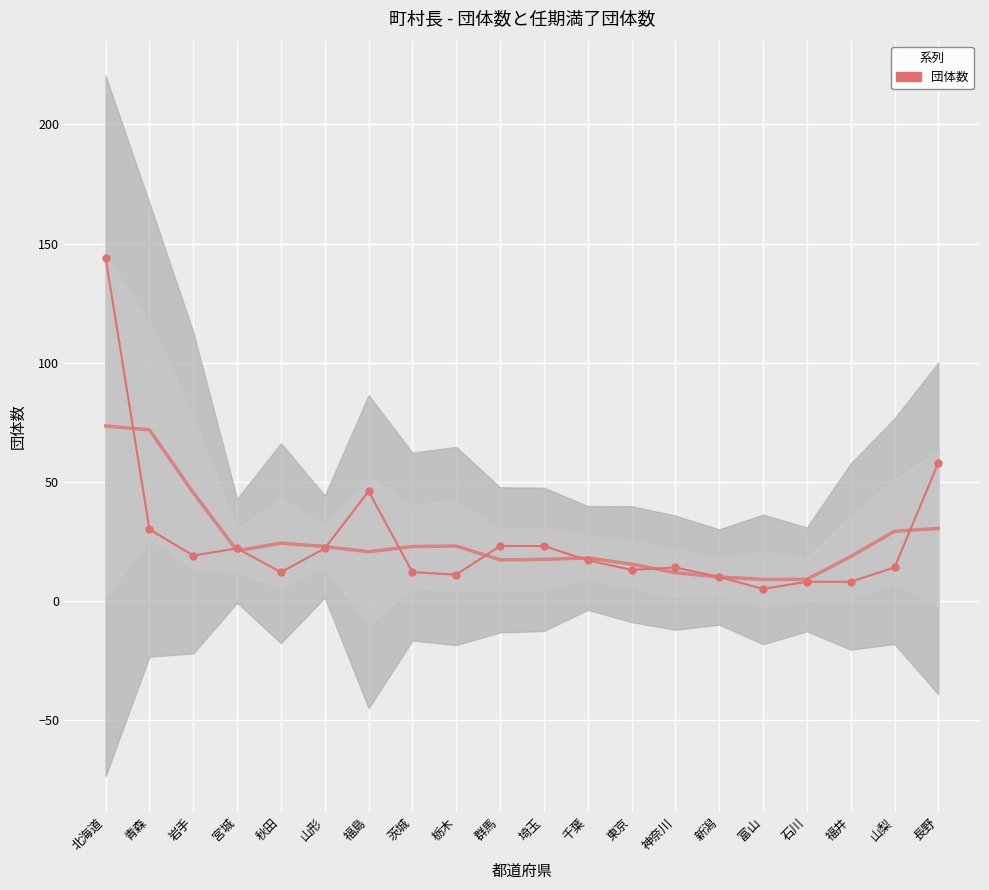

How many interior local peaks (higher than both neighbors) does the data have?

3